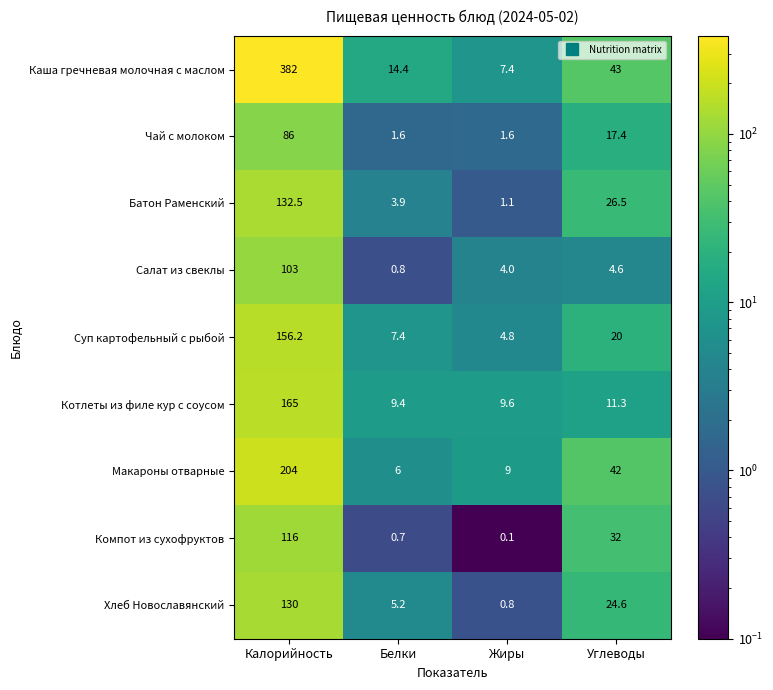

Between Жиры and Углеводы, which series saw the biggest shift?

Каша гречневая молочная с маслом